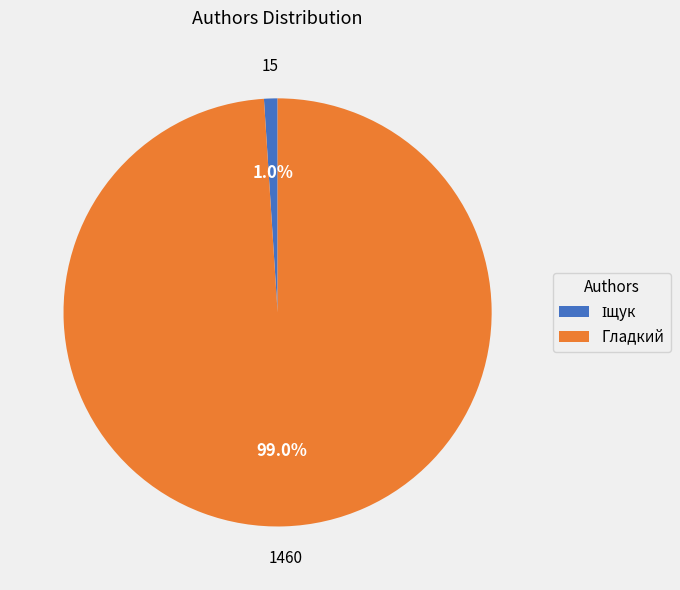

What is the largest slice in the pie chart?

Гладкий